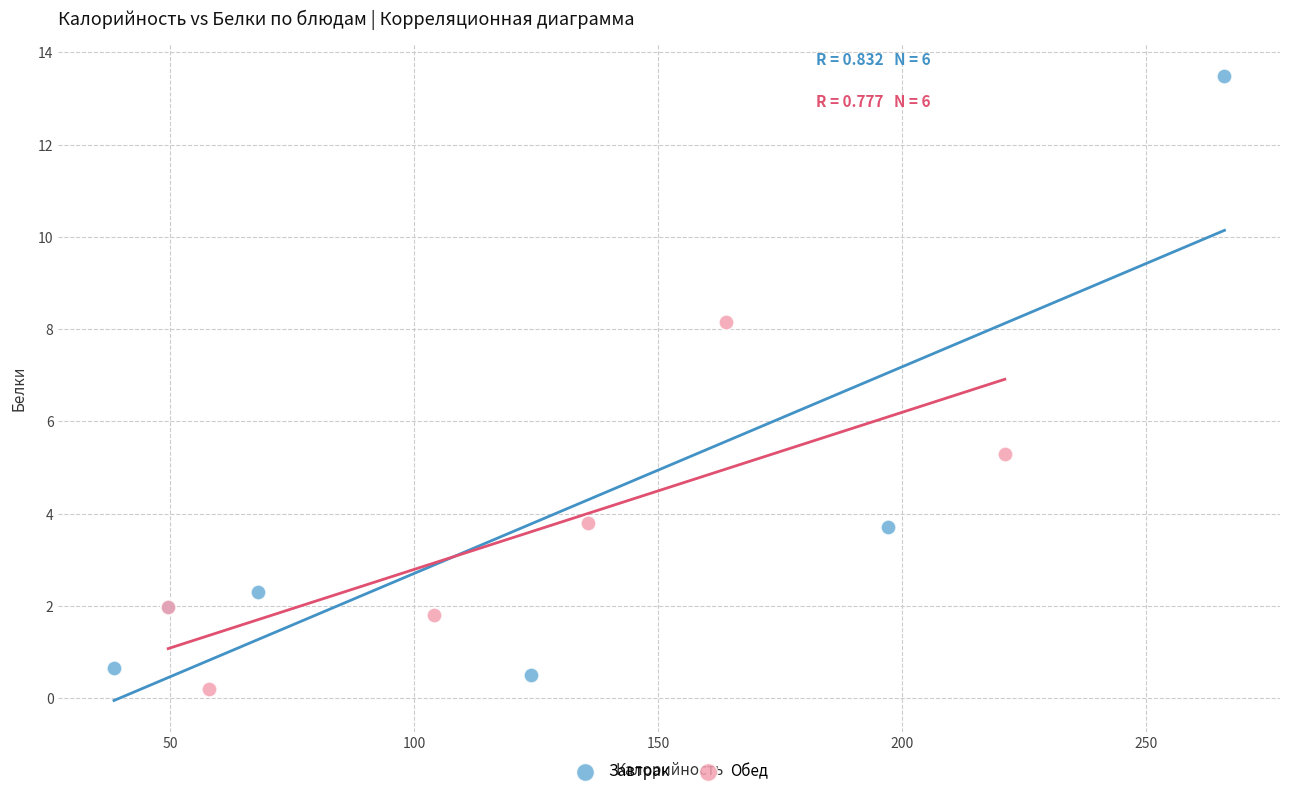

Which series contains the highest Y value?

Завтрак